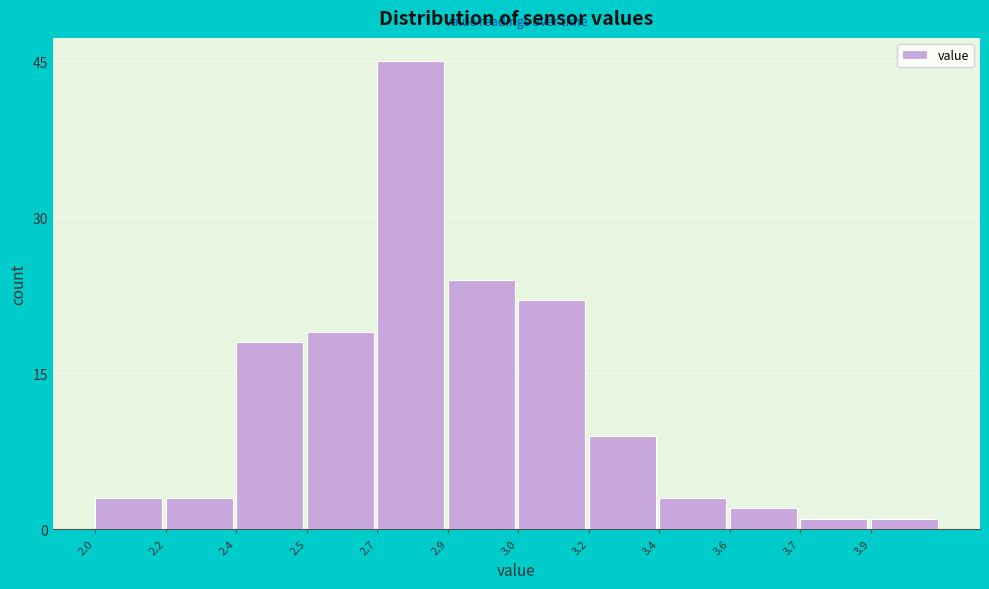

Reading left to right, extract all data points from this chart.

3	3	18	19	45	24	22	9	3	2	1	1